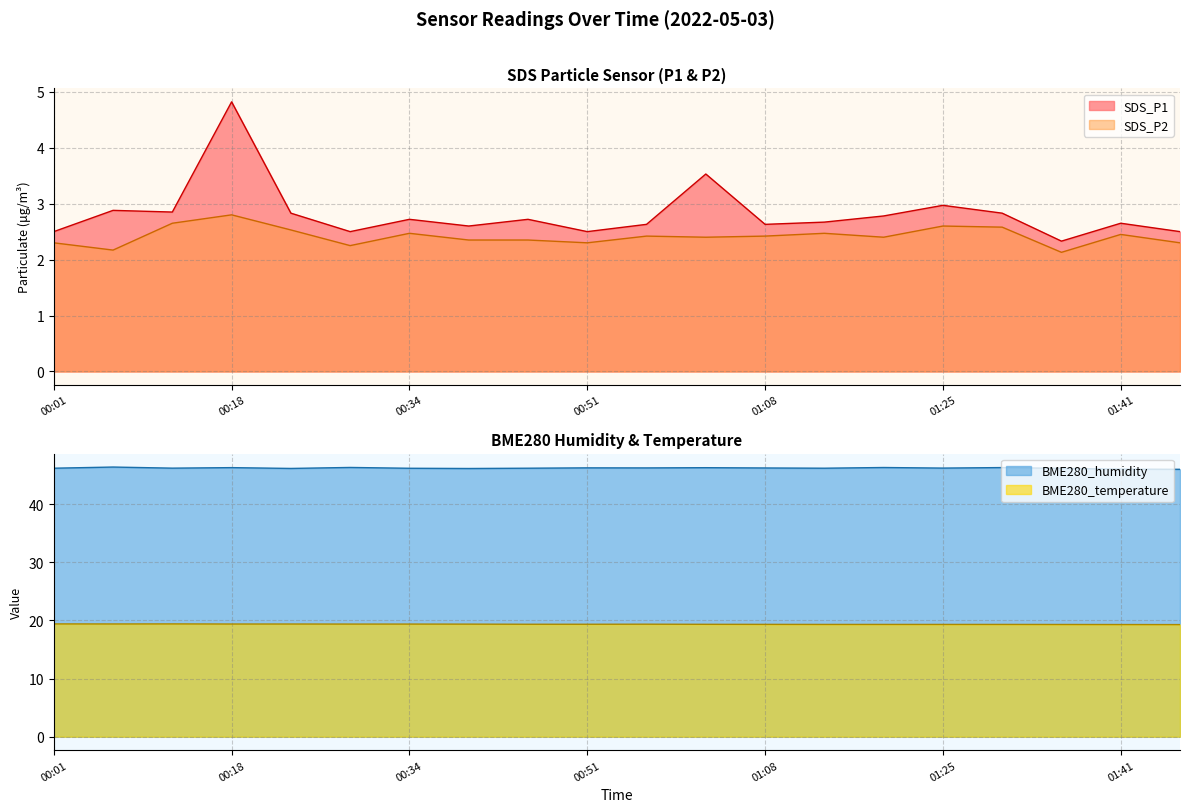

Reading left to right, list all the values displayed in this chart.

SDS_P1: 00:01=2.5	00:07=2.9	00:13=2.9	00:18=4.8	00:23=2.8	00:29=2.5	00:34=2.7	00:39=2.6	00:45=2.7	00:51=2.5	00:56=2.6	01:02=3.5	01:08=2.6	01:14=2.7	01:19=2.8	01:25=3.0	01:30=2.8	01:36=2.3	01:41=2.6	01:46=2.5
SDS_P2: 00:01=2.3	00:07=2.2	00:13=2.6	00:18=2.8	00:23=2.5	00:29=2.2	00:34=2.5	00:39=2.4	00:45=2.4	00:51=2.3	00:56=2.4	01:02=2.4	01:08=2.4	01:14=2.5	01:19=2.4	01:25=2.6	01:30=2.6	01:36=2.1	01:41=2.5	01:46=2.3
BME280_humidity: 00:01=46.2	00:07=46.4	00:13=46.2	00:18=46.3	00:23=46.2	00:29=46.3	00:34=46.2	00:39=46.1	00:45=46.2	00:51=46.3	00:56=46.2	01:02=46.3	01:08=46.2	01:14=46.2	01:19=46.3	01:25=46.2	01:30=46.3	01:36=46.2	01:41=46.0	01:46=46.0
BME280_temperature: 00:01=19.4	00:07=19.4	00:13=19.4	00:18=19.4	00:23=19.4	00:29=19.4	00:34=19.4	00:39=19.4	00:45=19.4	00:51=19.4	00:56=19.4	01:02=19.3	01:08=19.3	01:14=19.3	01:19=19.3	01:25=19.3	01:30=19.3	01:36=19.3	01:41=19.3	01:46=19.3